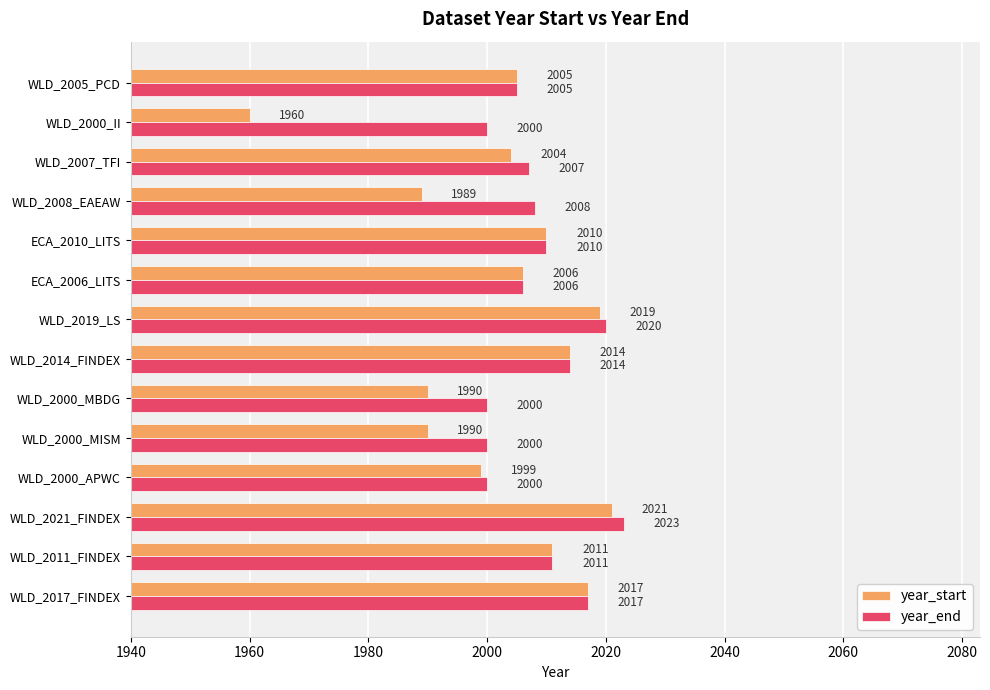

Read the year_start value at WLD_2000_MISM, to the nearest 5.

1990